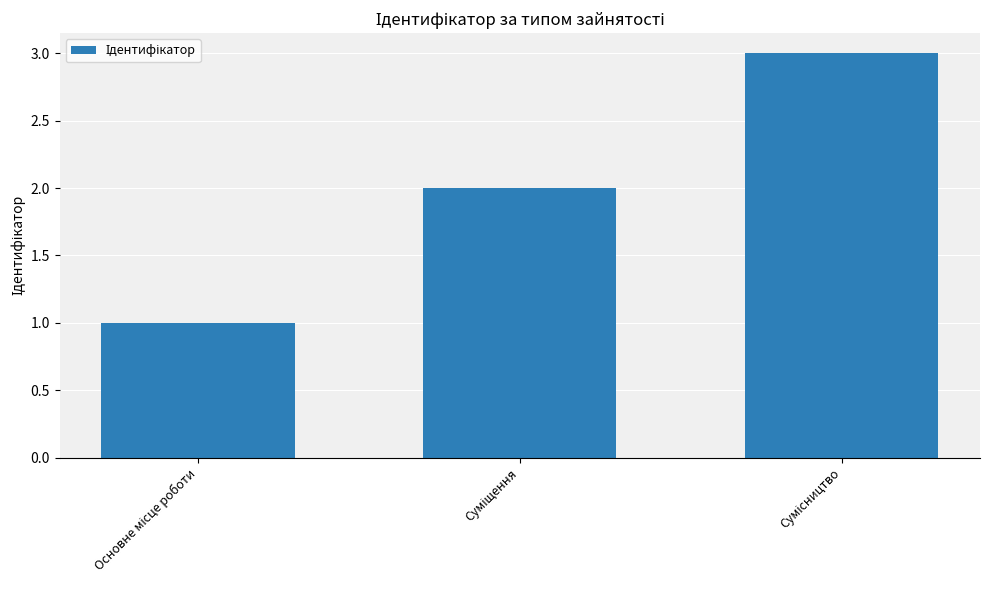

What is the greatest value displayed?

3